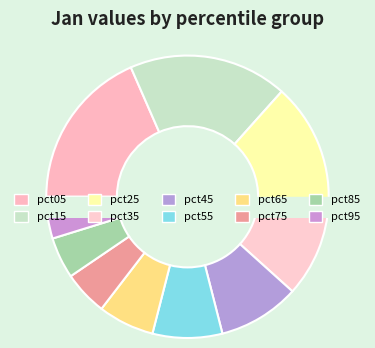

To the nearest percent, what is the difference between the pct35 and pct45 slice percentages?

2%